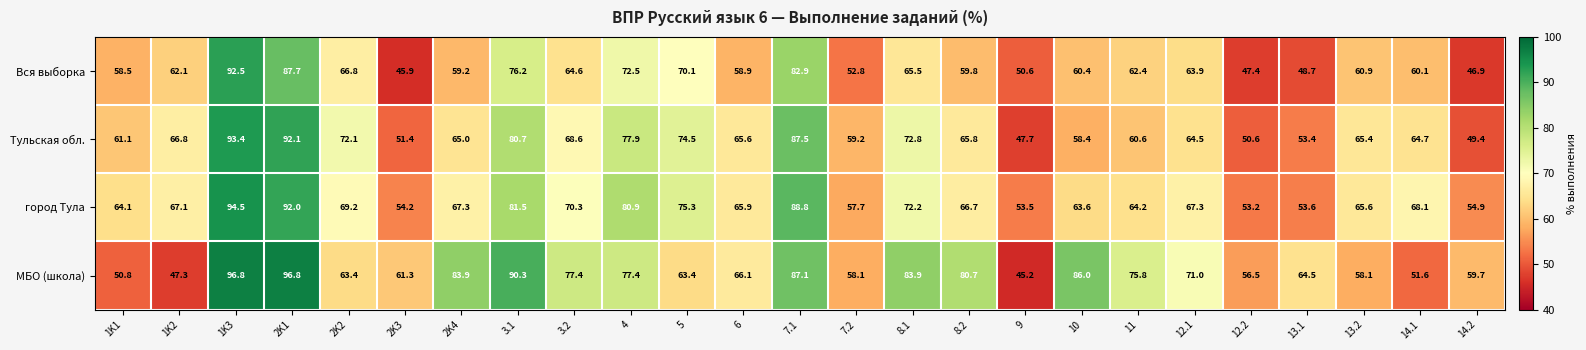

What is the smallest value displayed?

45.2